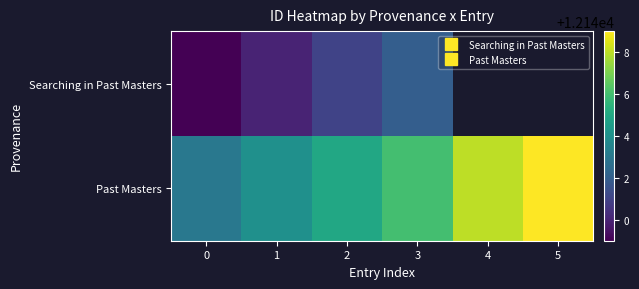

Rank the series by their maximum value, from lowest to highest.

Searching in Past Masters, Past Masters